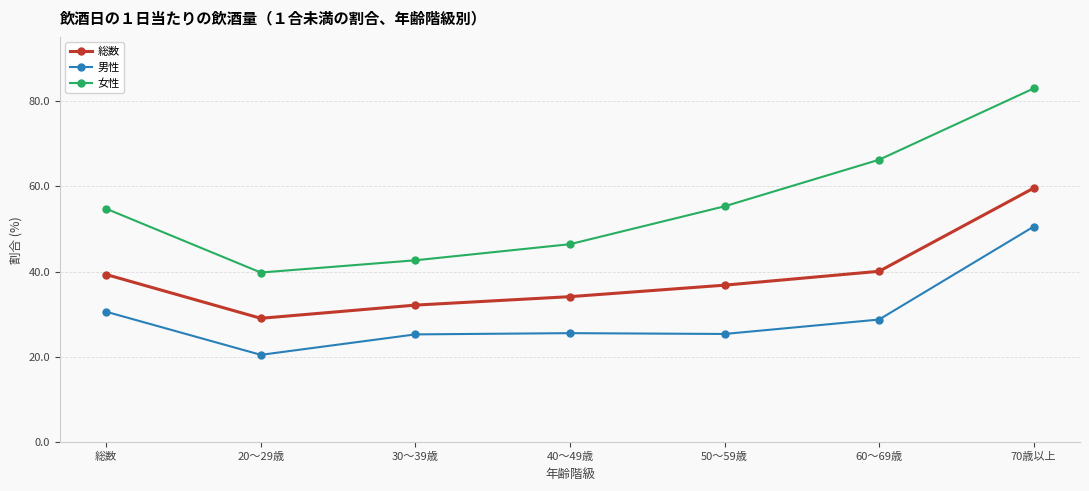

What are all the series names shown in the legend?

総数, 男性, 女性